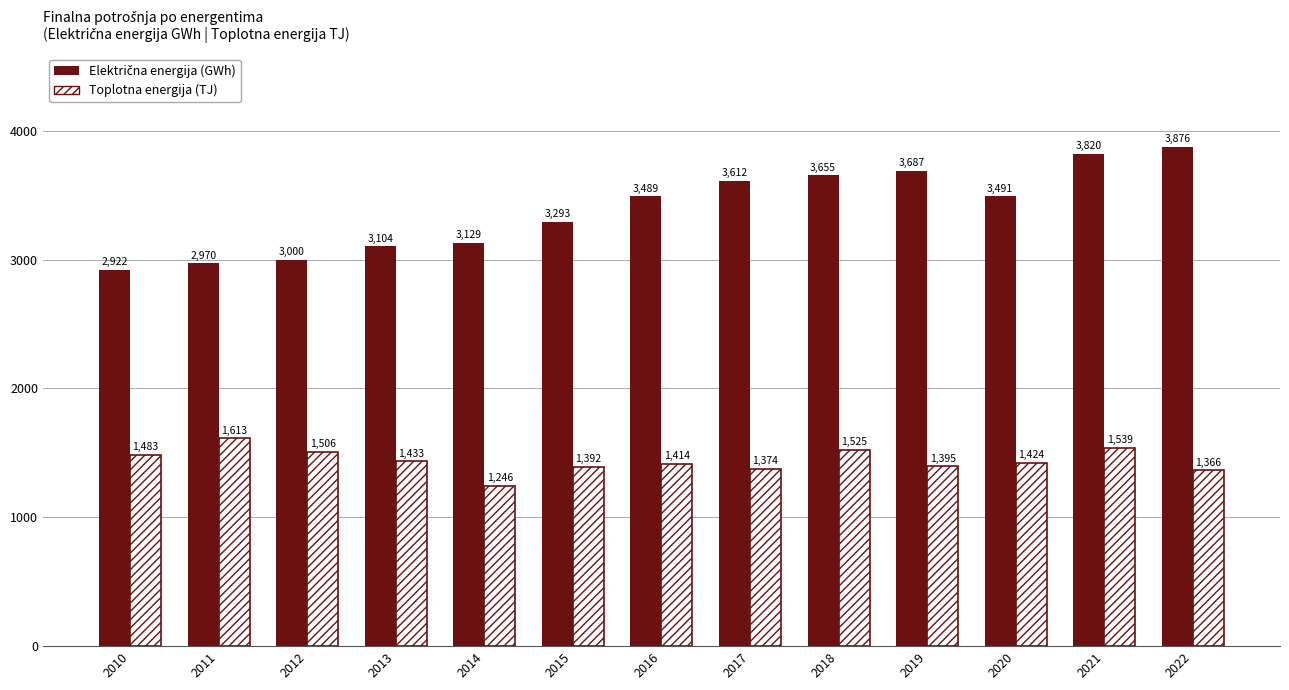

Is it true that Toplotna energija (TJ) equals 1374 at 2017?

True